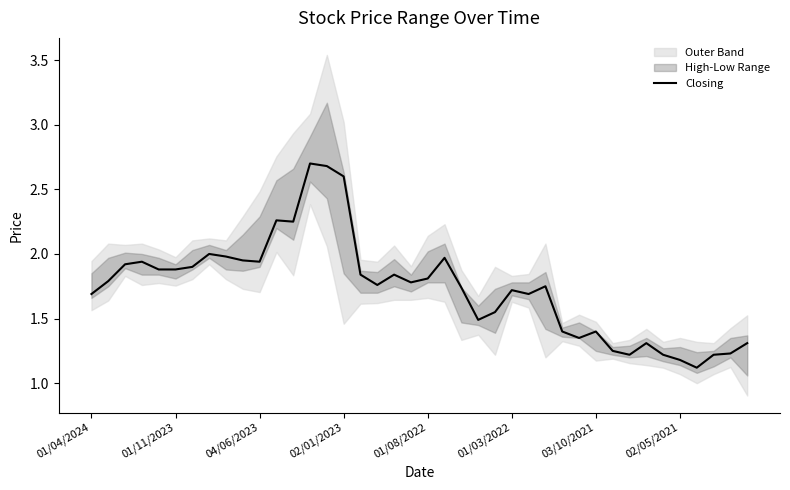

True or false: Closing has a value of 0.7 at 01/04/2024.

False